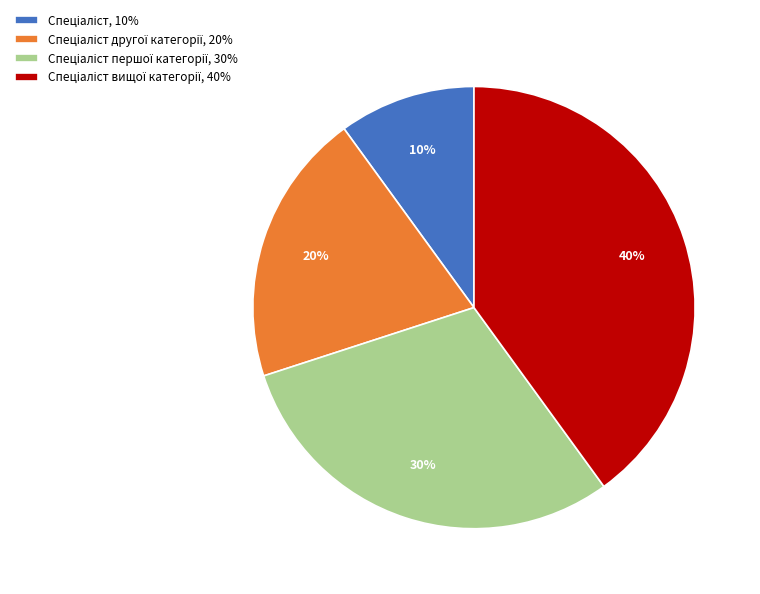

How many slices are in this pie chart?

4